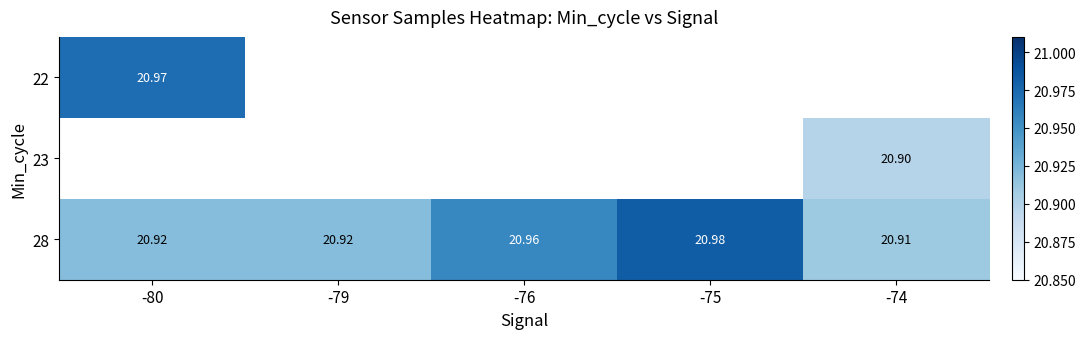

Is the value of 28 at -74 greater than the value of 23 at -76?

No